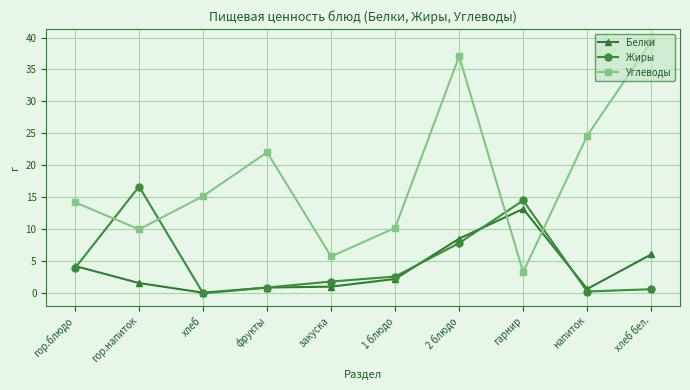

What is the sum of the Углеводы values at 1 блюдо and гор.блюдо?

24.5